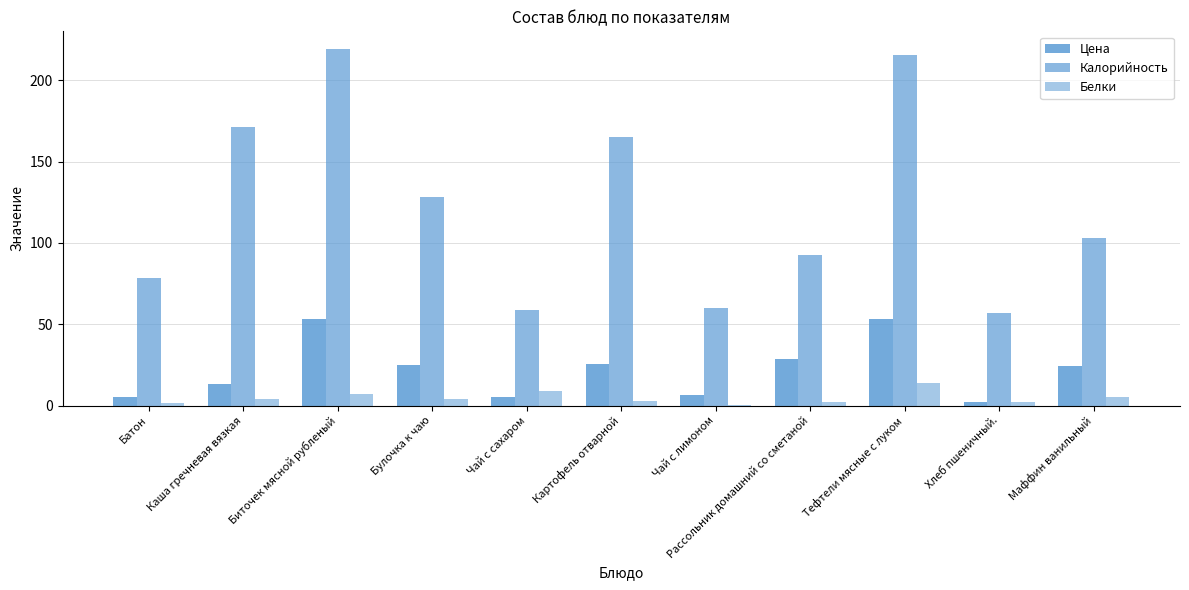

What is the label of the 2nd bar from the right?

Хлеб пшеничный.